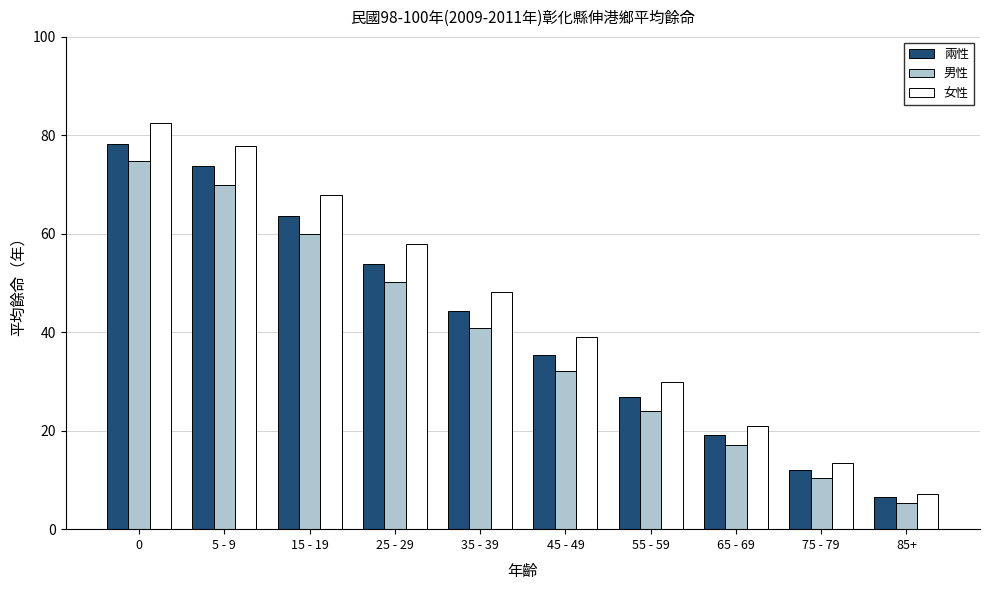

What is the label of the 4th bar from the right?

55 - 59